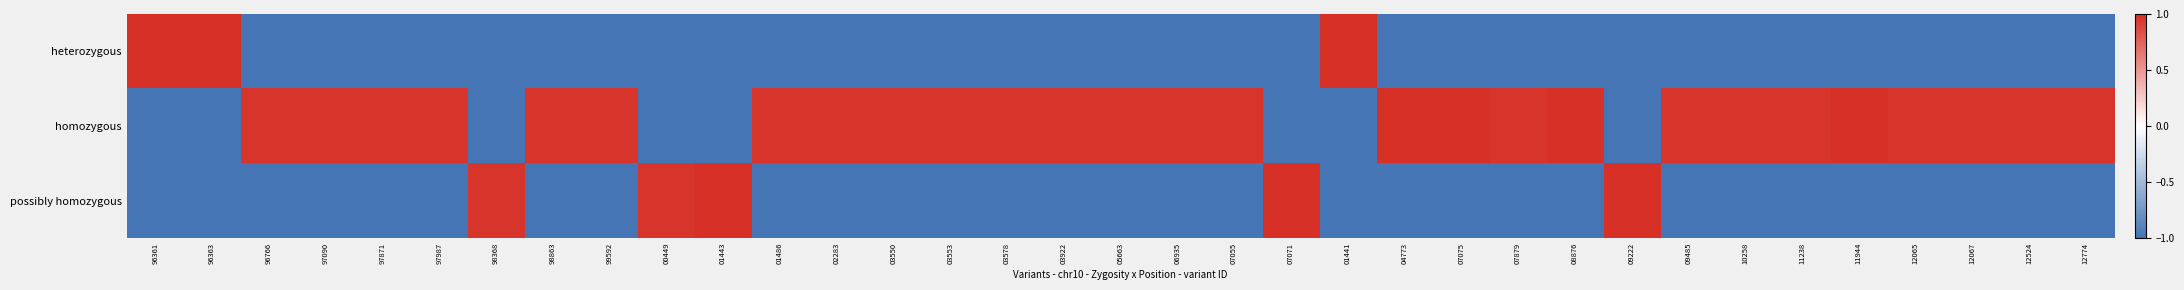

Which label corresponds to the smallest value in the chart?

96766